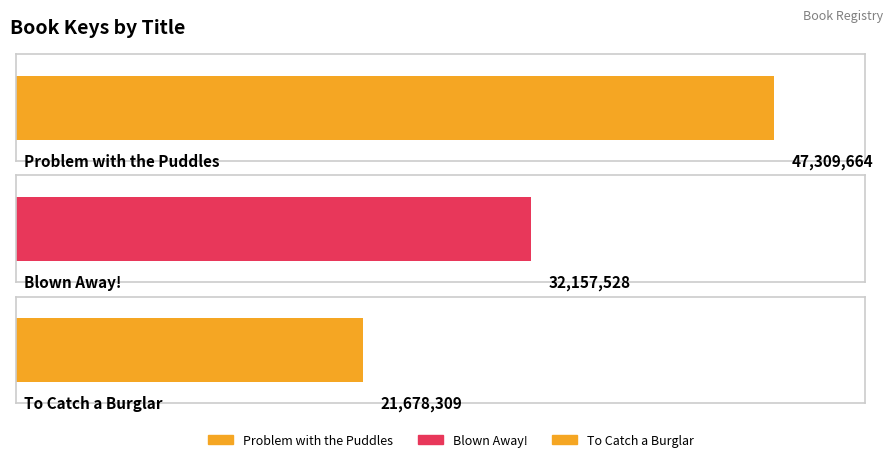

What is the sum of all values?

101145501